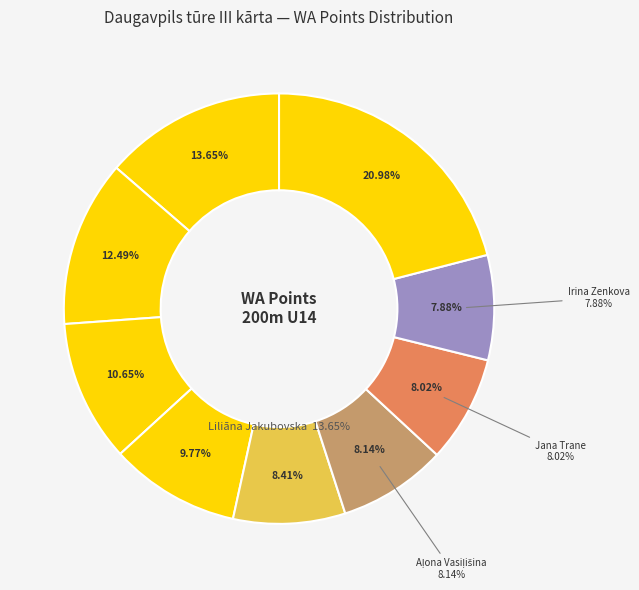

To the nearest percent, what is the difference between the Liliāna Jakubovska and Juliāna Grinkeviča slice percentages?

1%